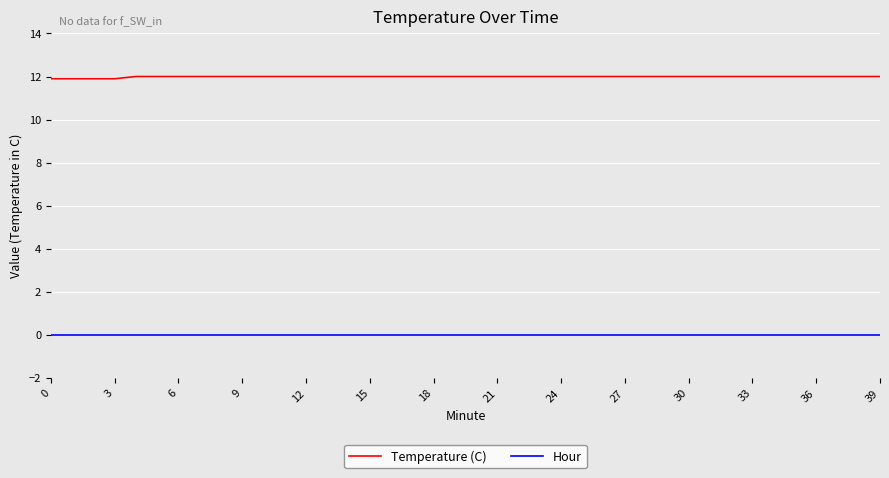

Is this an area chart (filled region under the line)?

No